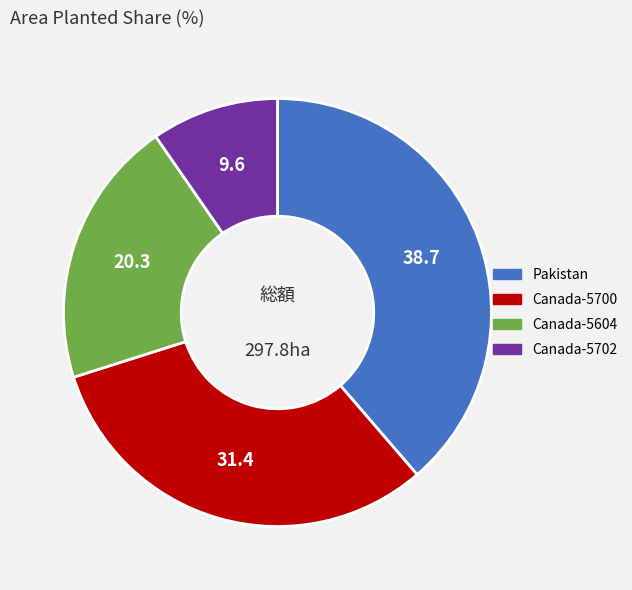

Does any single category account for the majority?

No